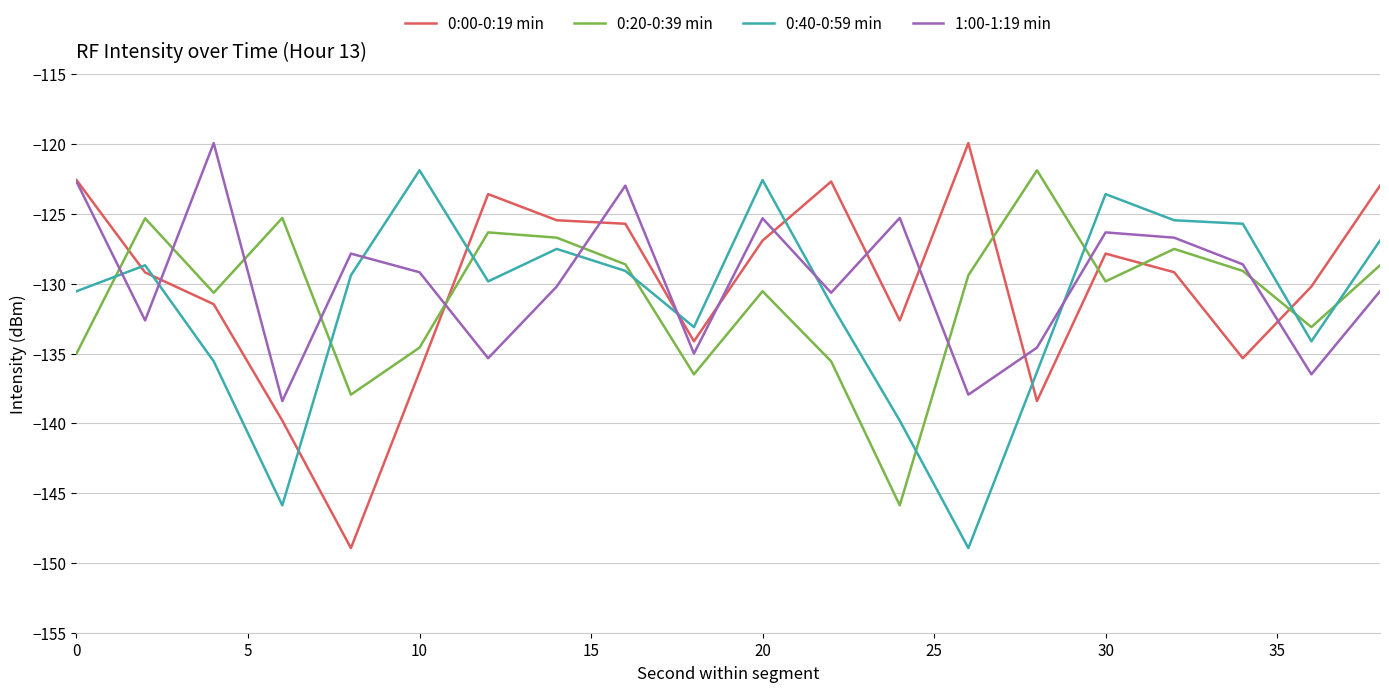

What is the maximum value shown in the chart?

-119.9